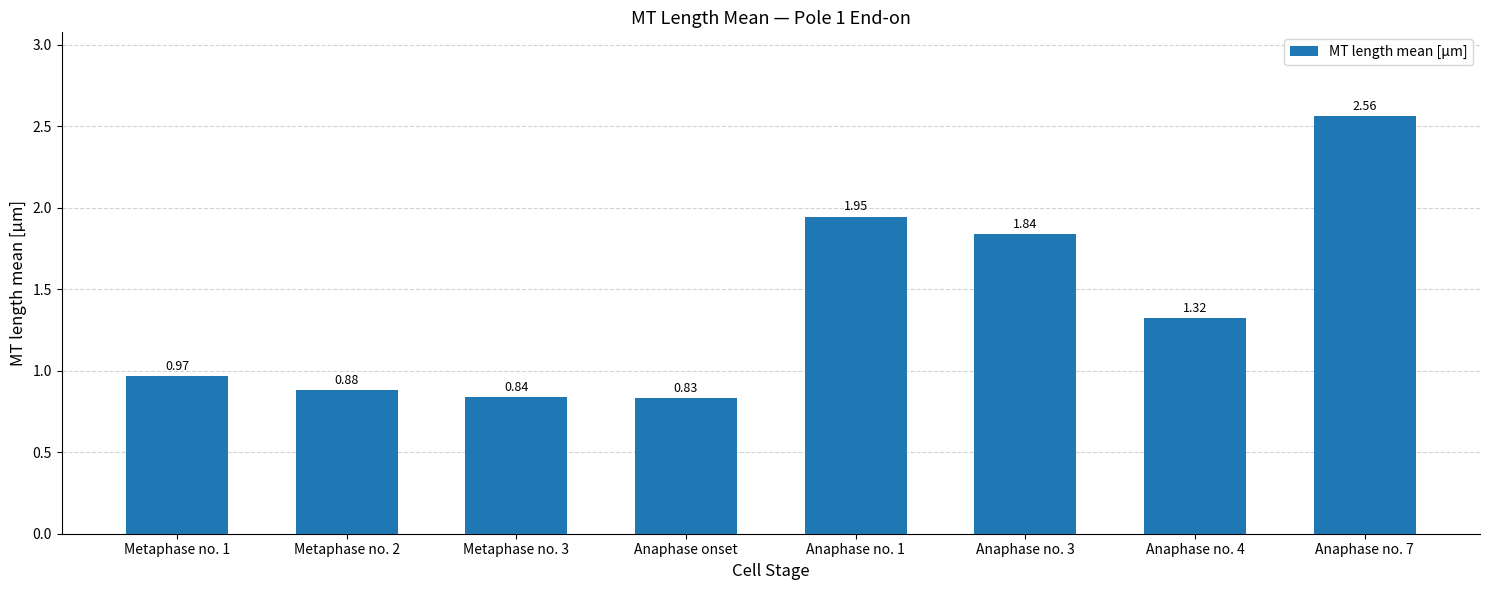

What position from the left is Metaphase no. 3?

3